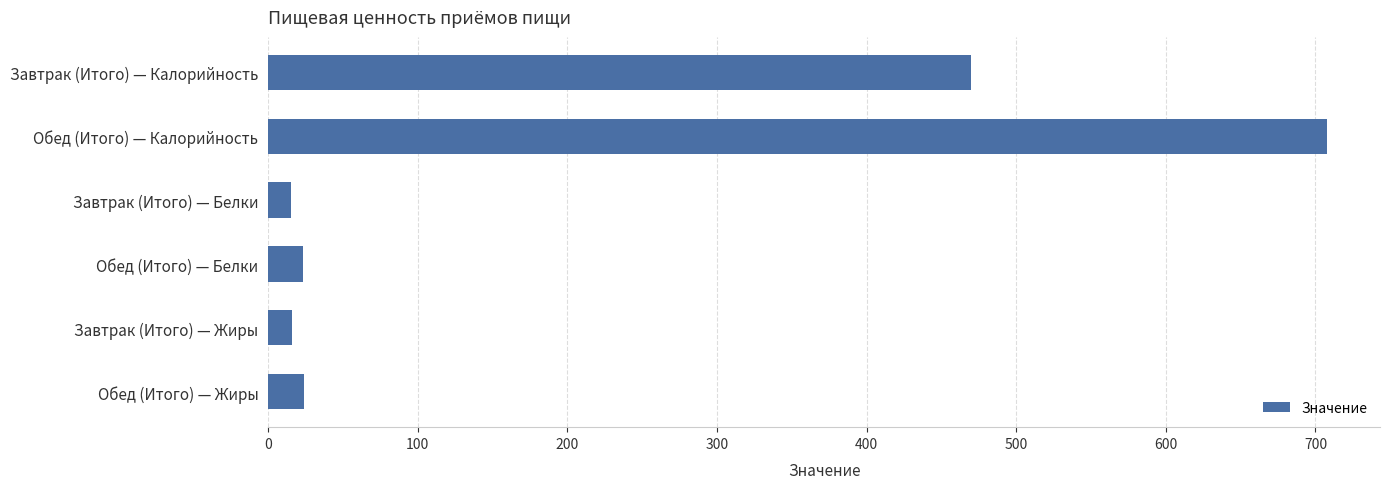

What is the difference between the maximum and second lowest values?

692.0